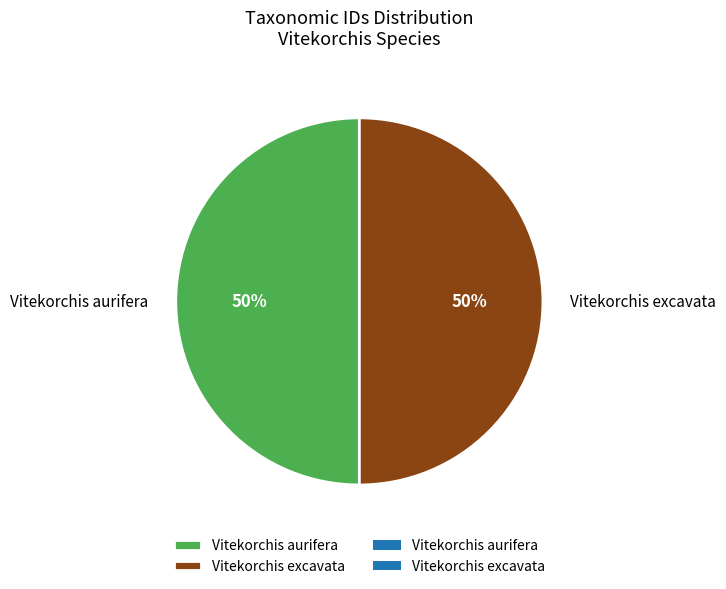

What is the ratio of the value at Vitekorchis aurifera to the value at Vitekorchis excavata?

1.0